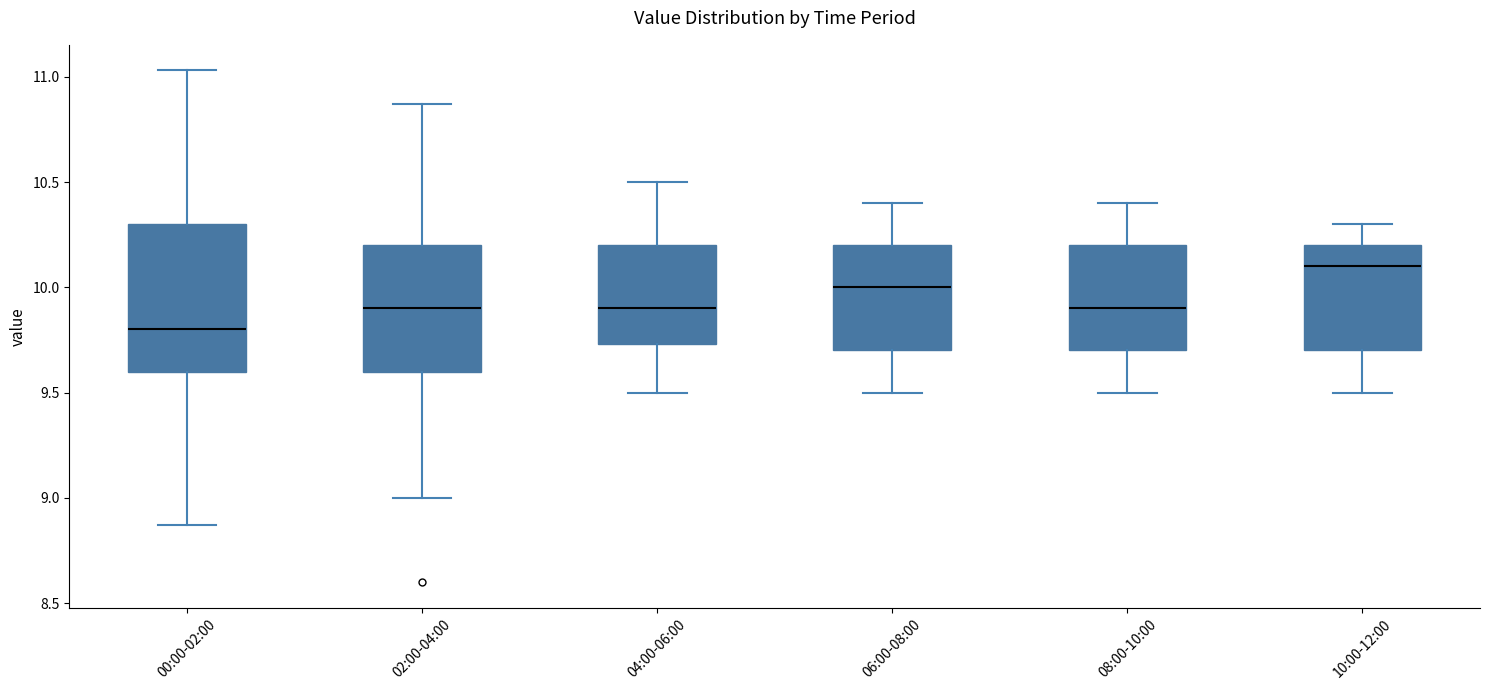

Where is the lower edge of the box for 06:00-08:00 on the y-axis? The values are not printed on the chart, so give them approximately, as read against the axis.

9.70